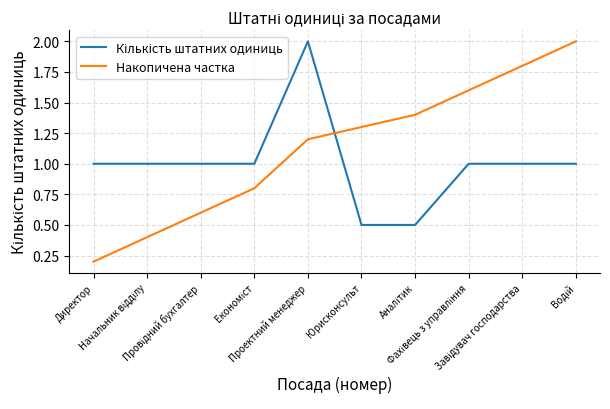

Which series has the widest spread of values?

Накопичена частка